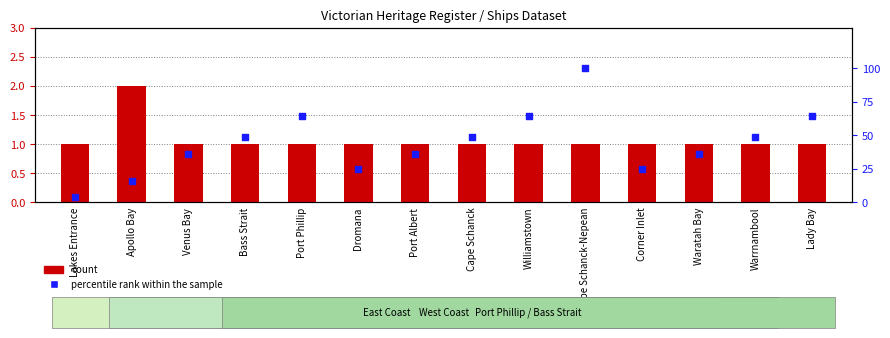

At which category is the sum across all series the highest?

Cape Schanck-Nepean